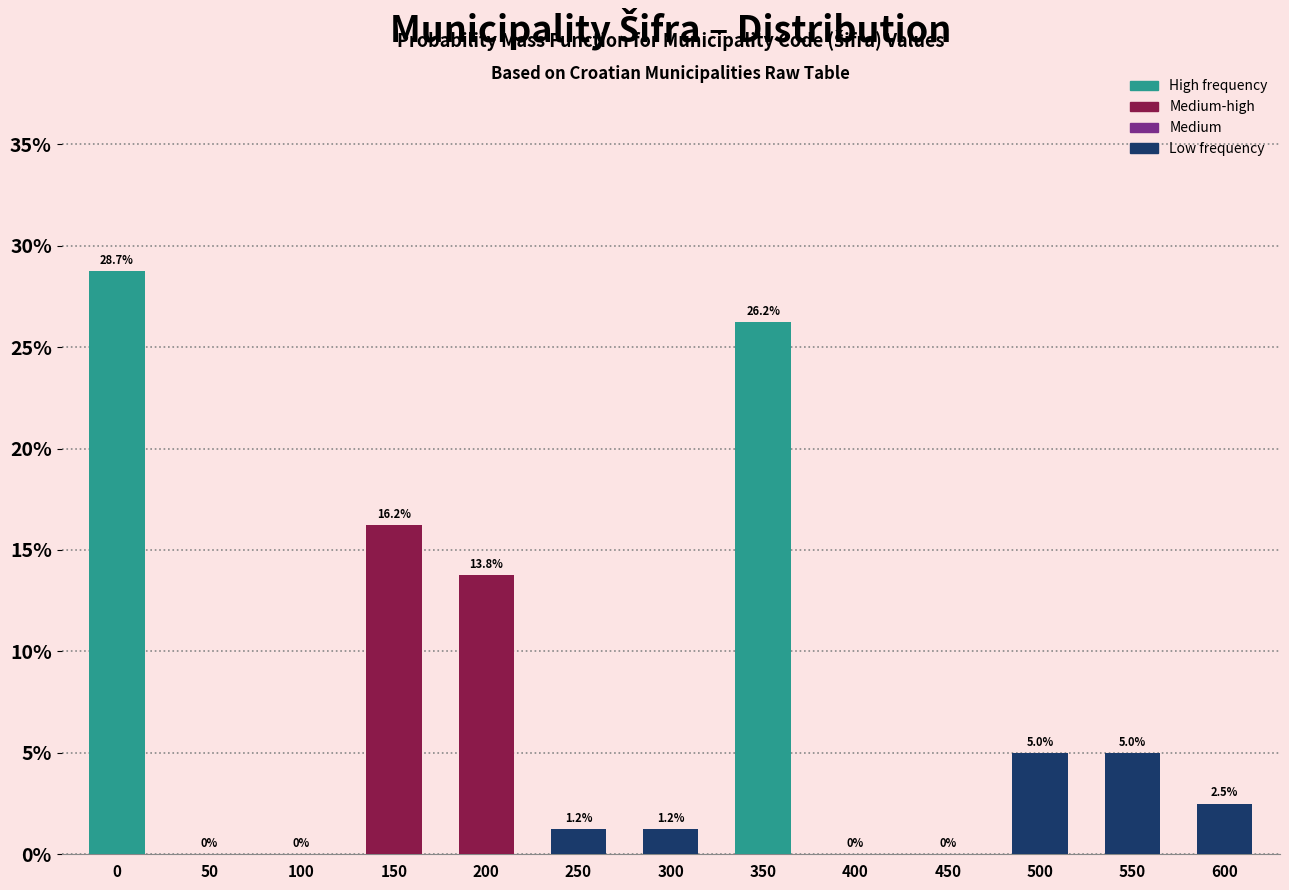

Are the bars horizontal?

No